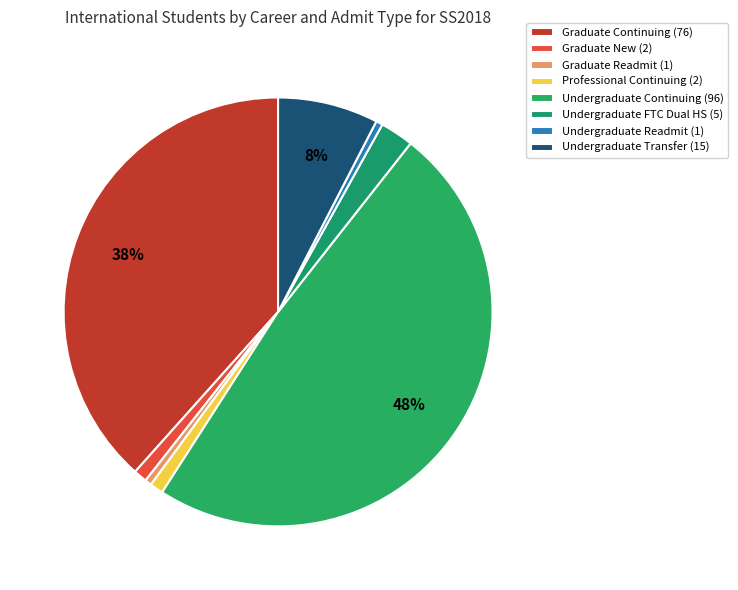

How many slices are in this pie chart?

8